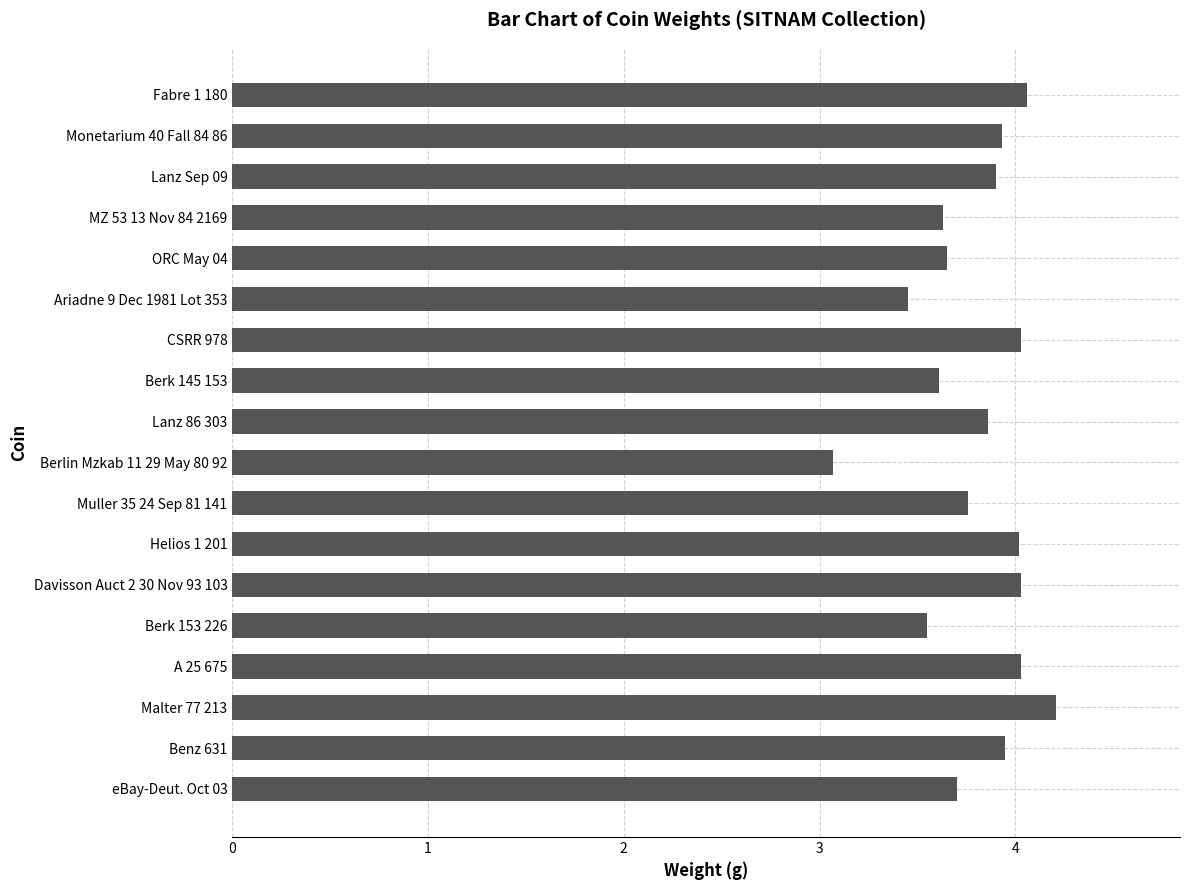

True or false: the data shows 5.9 at Davisson Auct 2 30 Nov 93 103.

False